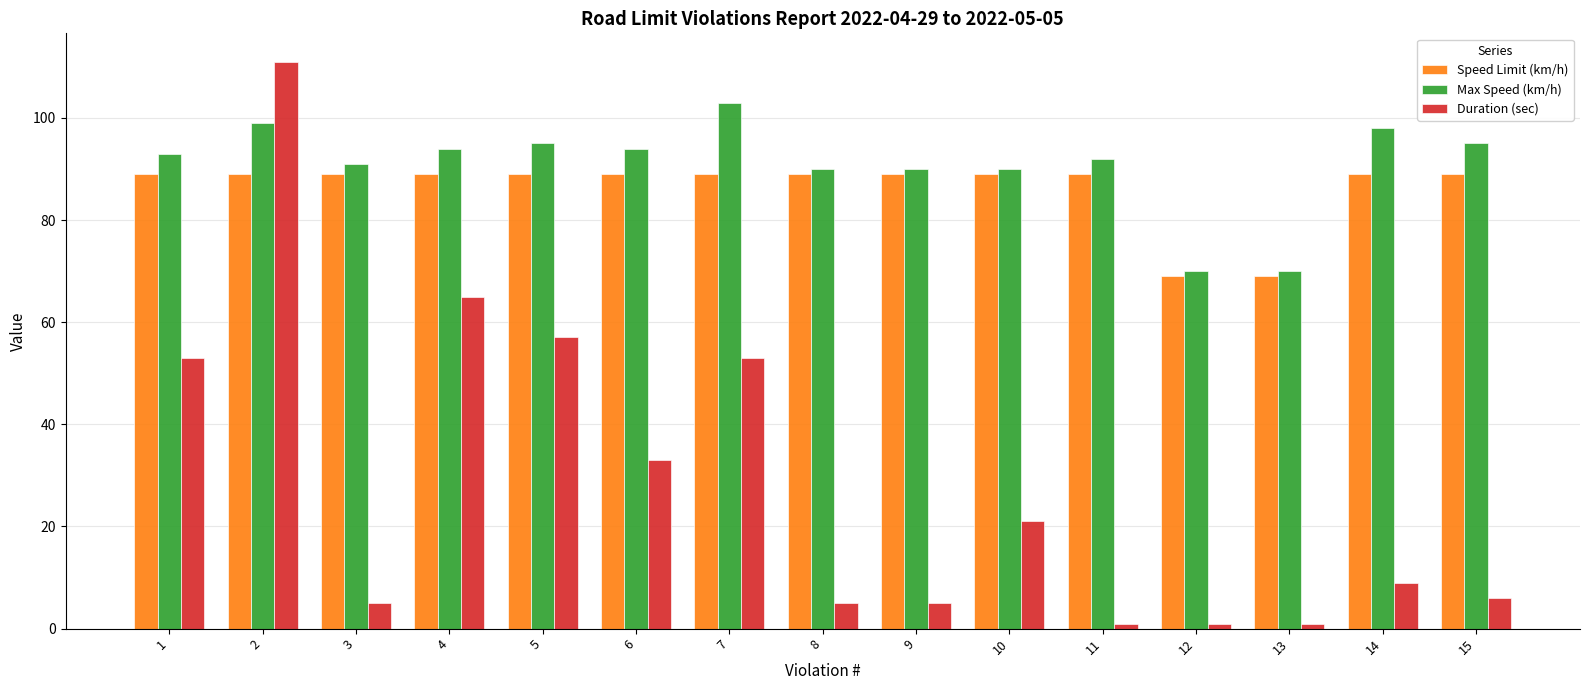

Rank the series by their maximum value, from lowest to highest.

Speed Limit (km/h), Max Speed (km/h), Duration (sec)